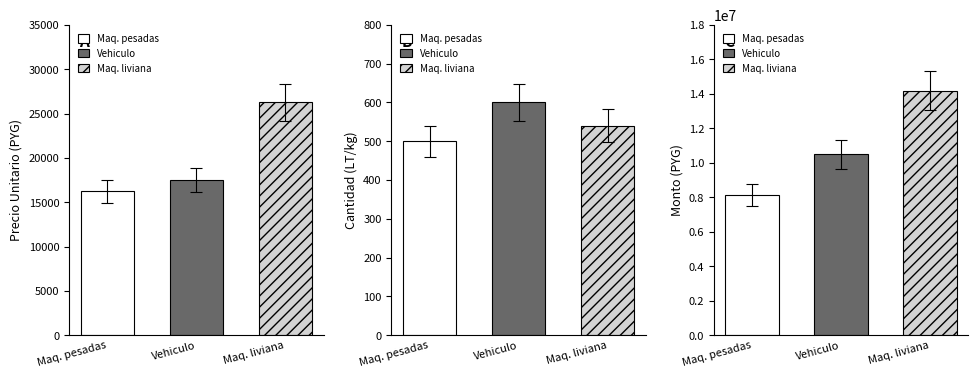

What is the difference between the monto values at Aceite para maquina liviana and Aceite para maquinarias pesadas?

6050000